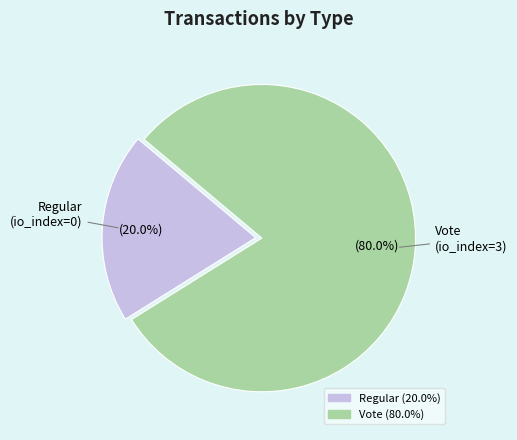

Is there a majority slice in this chart?

Yes